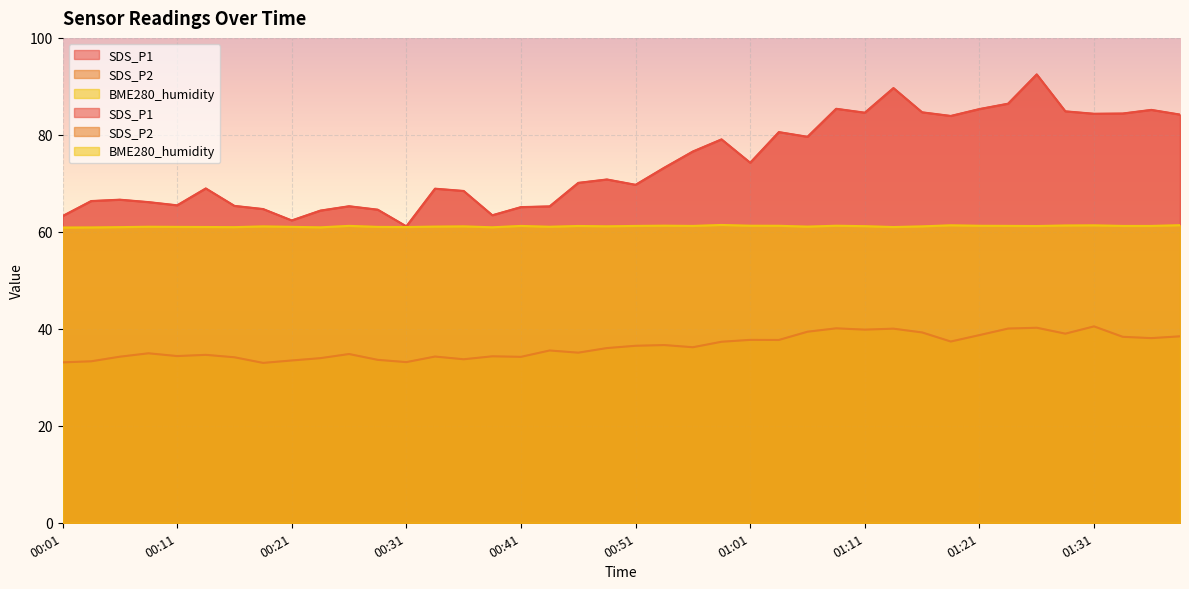

True or false: BME280_humidity and SDS_P2 cross at least once.

False